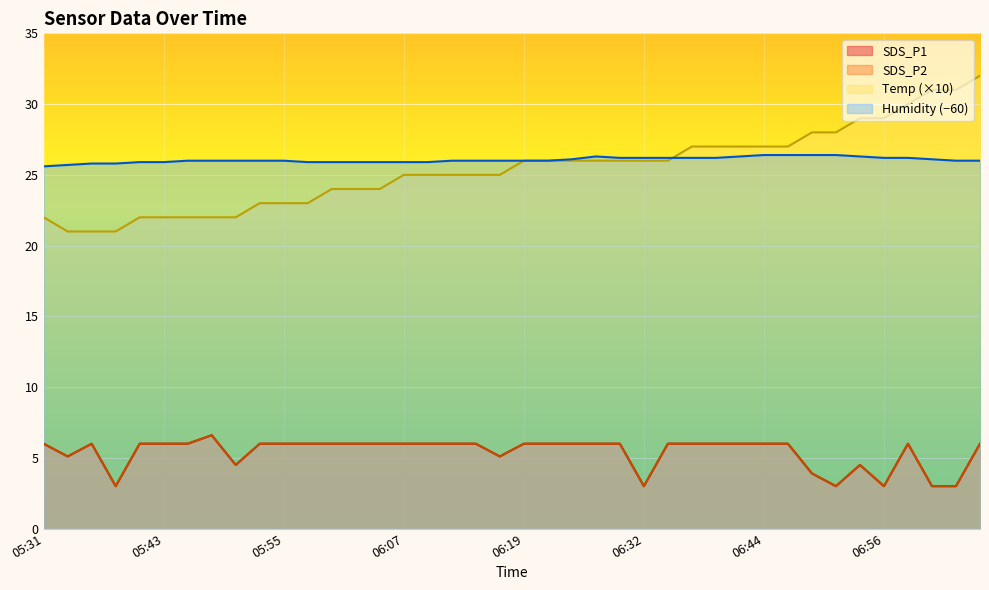

What is the difference between the Humidity values at 06:07 and 06:12?

0.1